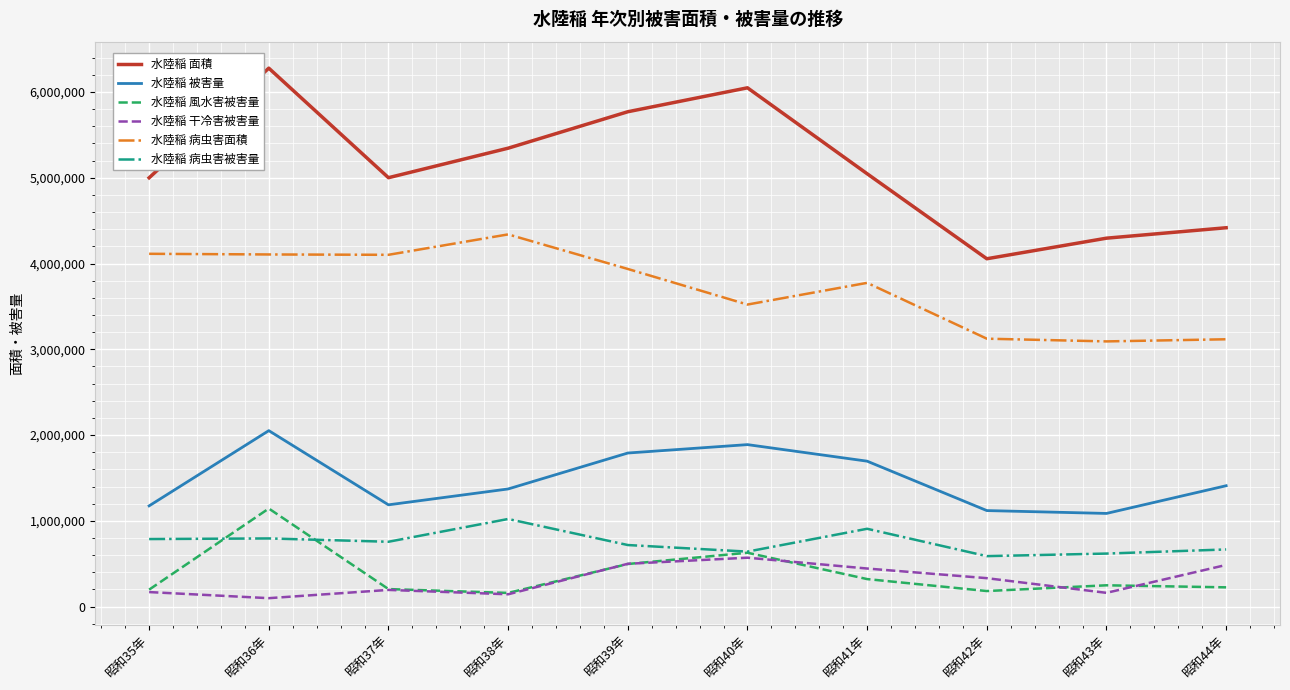

At which label does 水陸稲 病虫害面積 first exceed 3937000?

昭和35年